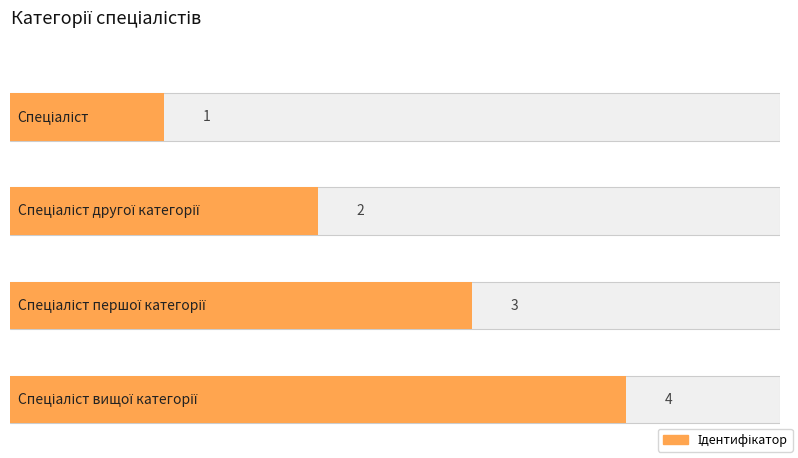

Reading left to right, list all the values displayed in this chart.

1	2	3	4